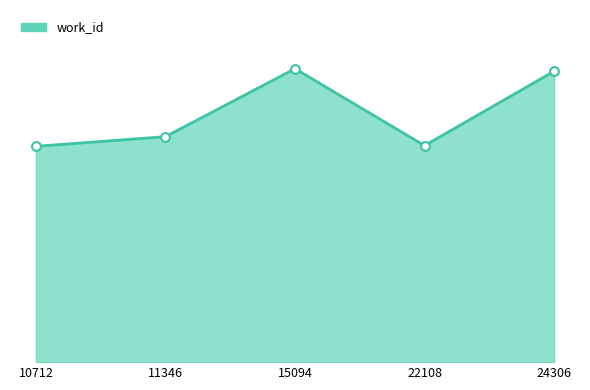

What is the ratio of the value at 15094 to the value at 22108?

1.4